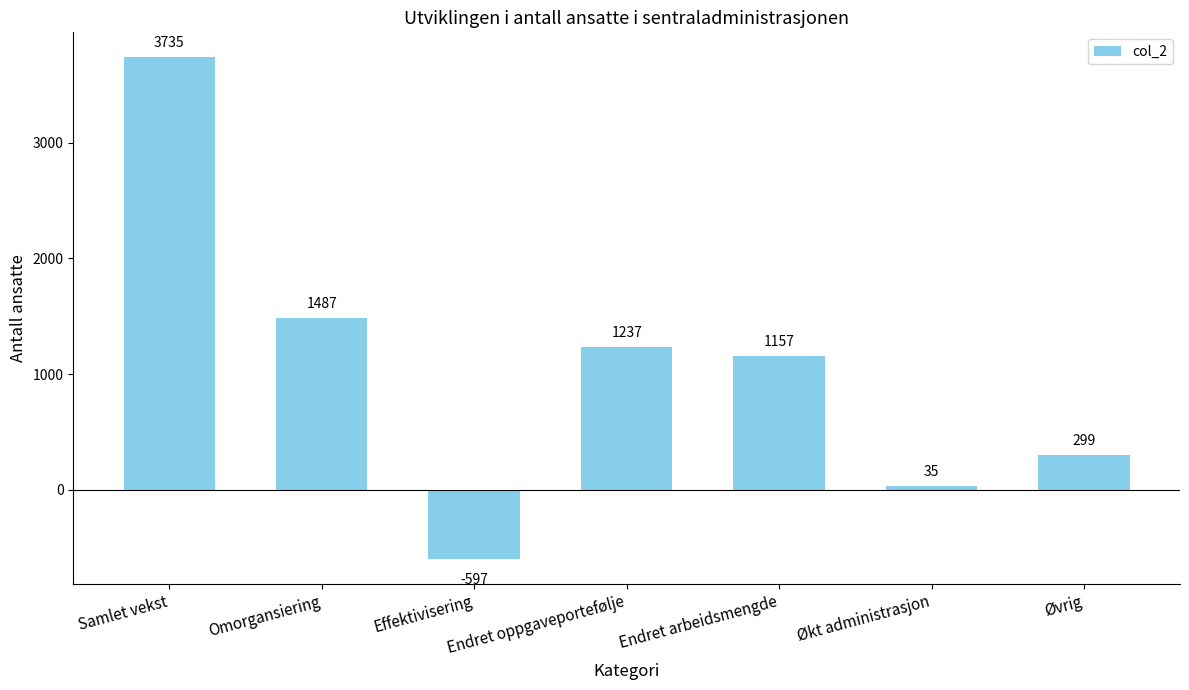

List the labels in order of value, smallest first.

Effektivisering, Økt administrasjon, Øvrig, Endret arbeidsmengde, Endret oppgaveportefølje, Omorgansiering, Samlet vekst